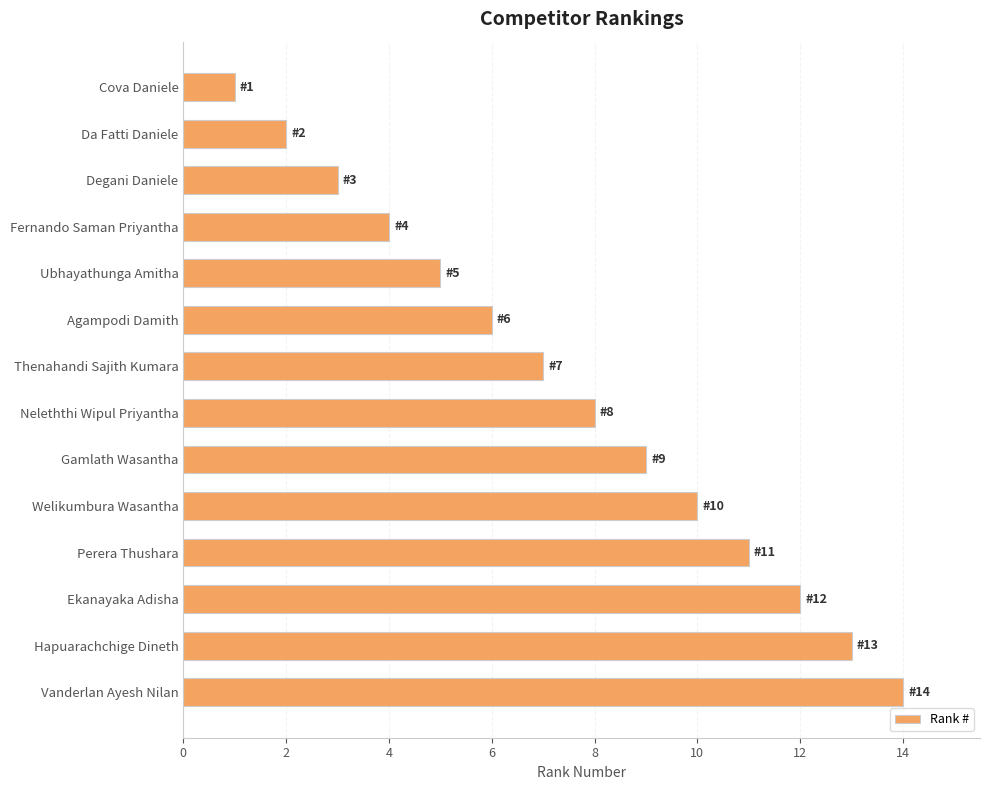

True or false: the data shows 10 at Welikumbura Wasantha.

True